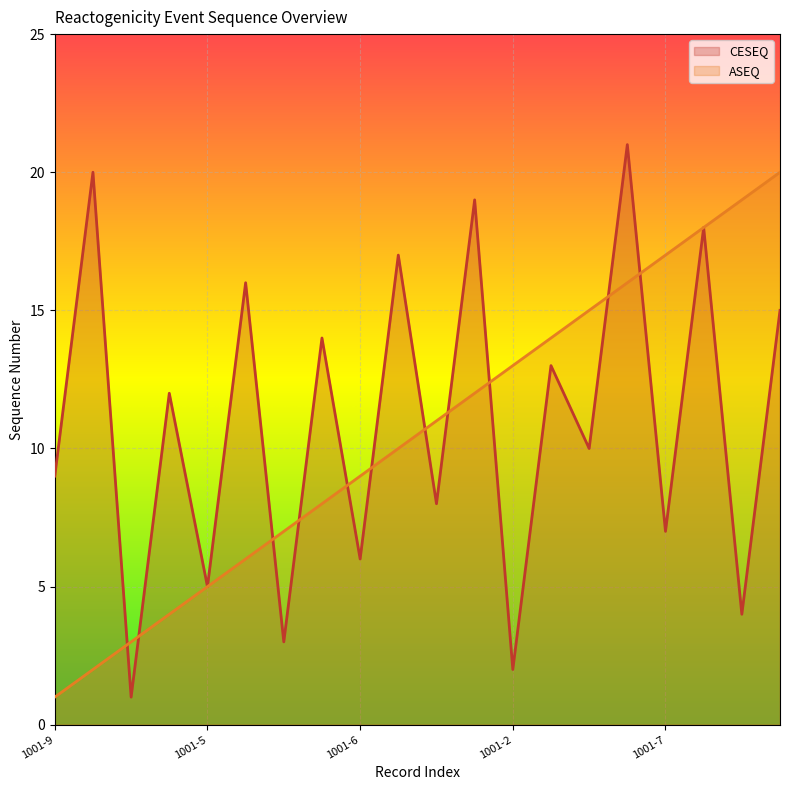

True or false: ASEQ has a value of 8 at 1001-5.

False